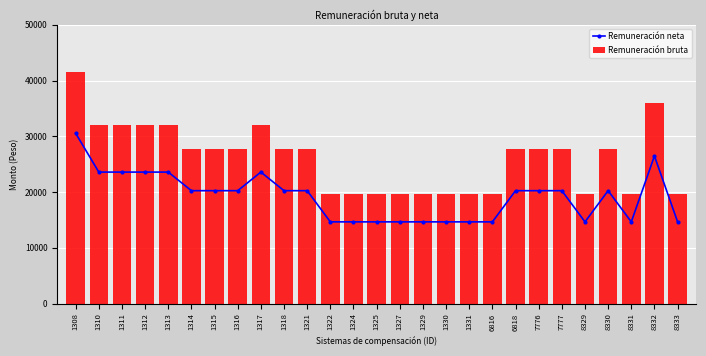

Reading left to right, transcribe all the data shown in this chart.

Remuneración neta: 1308=30548.9	1310=23592.6	1311=23592.6	1312=23592.6	1313=23592.6	1314=20258.5	1315=20258.5	1316=20258.5	1317=23592.6	1318=20258.5	1321=20258.5	1322=14664.9	1324=14664.9	1325=14664.9	1327=14664.9	1329=14664.9	1330=14664.9	1331=14664.9	6816=14664.9	6818=20258.5	7776=20258.5	7777=20258.5	8329=14664.9	8330=20258.5	8331=14664.9	8332=26475.7	8333=14664.9
Remuneración bruta: 1308=41548.7	1310=32125.0	1311=32125.0	1312=32125.0	1313=32125.0	1314=27765.5	1315=27765.5	1316=27765.5	1317=32125.0	1318=27765.5	1321=27765.5	1322=19684.6	1324=19684.6	1325=19684.6	1327=19684.6	1329=19684.6	1330=19684.6	1331=19684.6	6816=19684.6	6818=27765.5	7776=27765.5	7777=27765.5	8329=19684.6	8330=27765.5	8331=19684.6	8332=35894.7	8333=19684.6